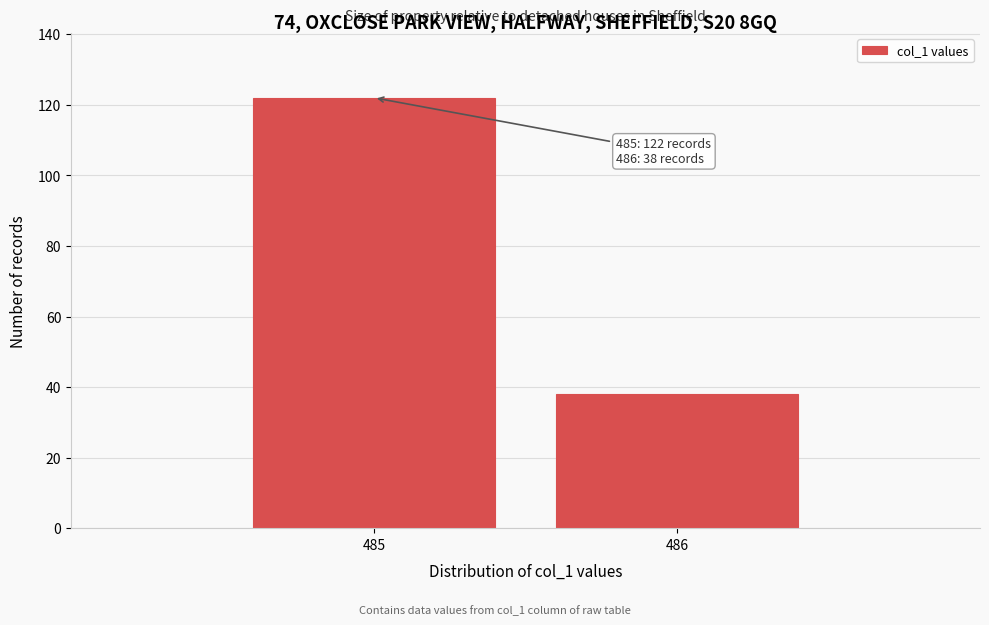

Reading left to right, list all the values displayed in this chart.

485=122	486=38